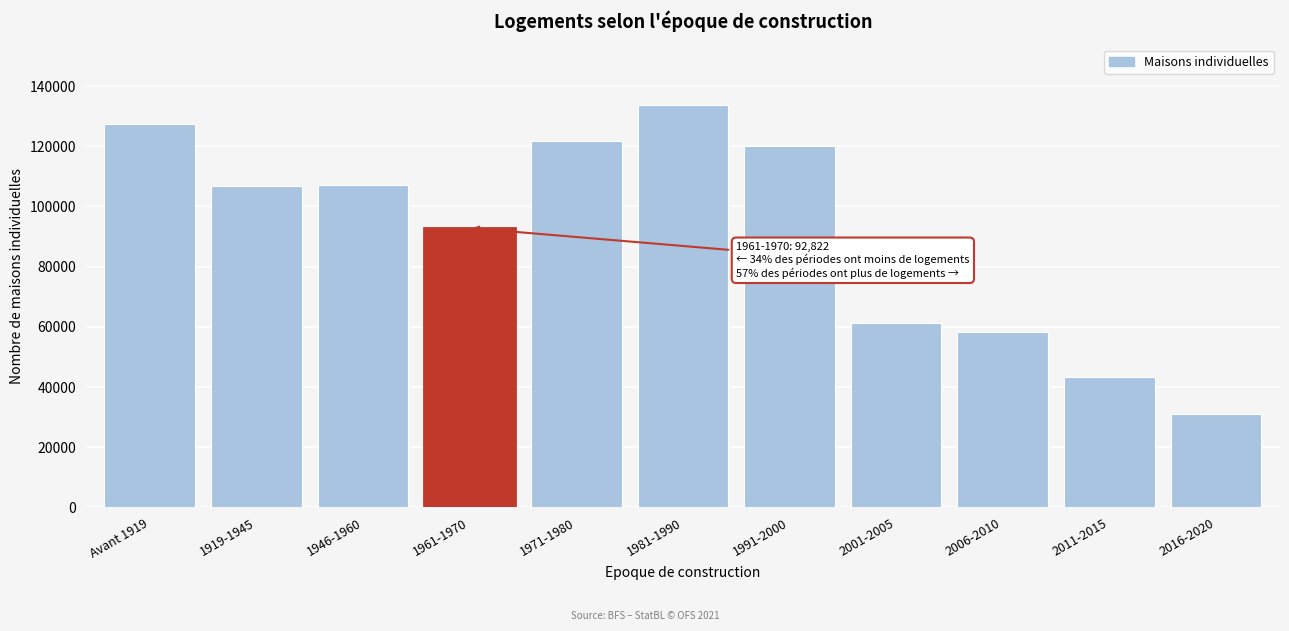

What is the greatest value displayed?

133771